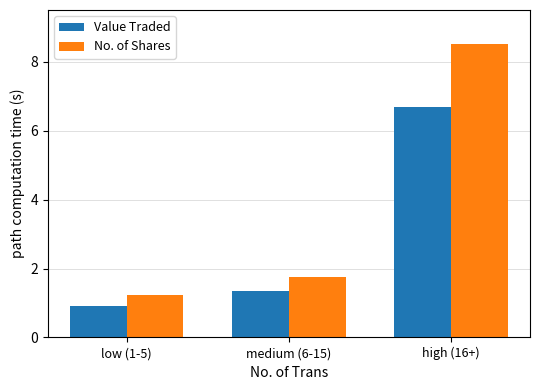

How many values in the Value Traded series are below 1?

1